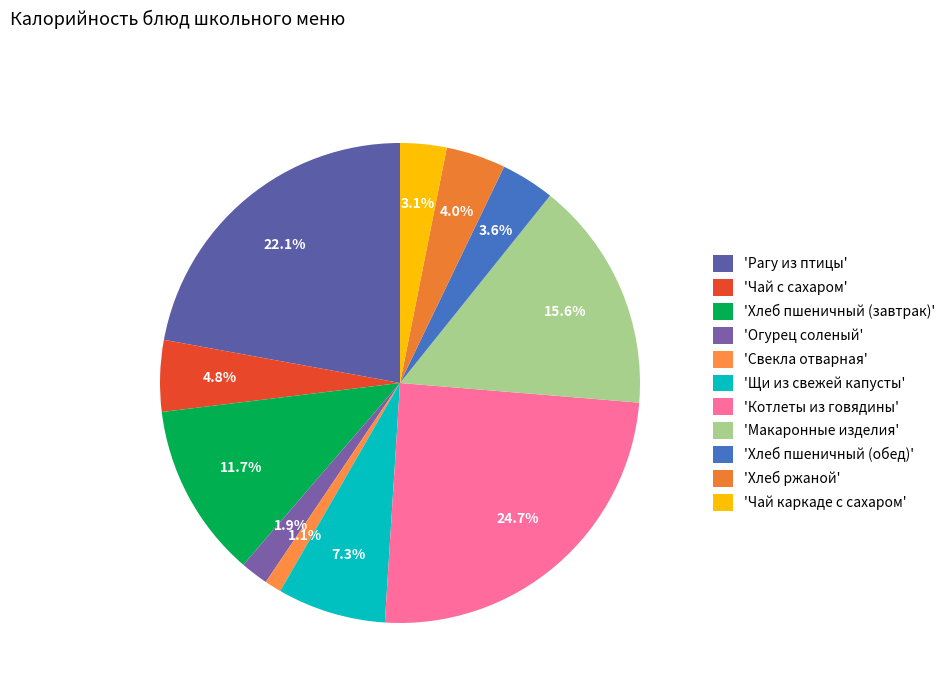

How many slices are in this pie chart?

11